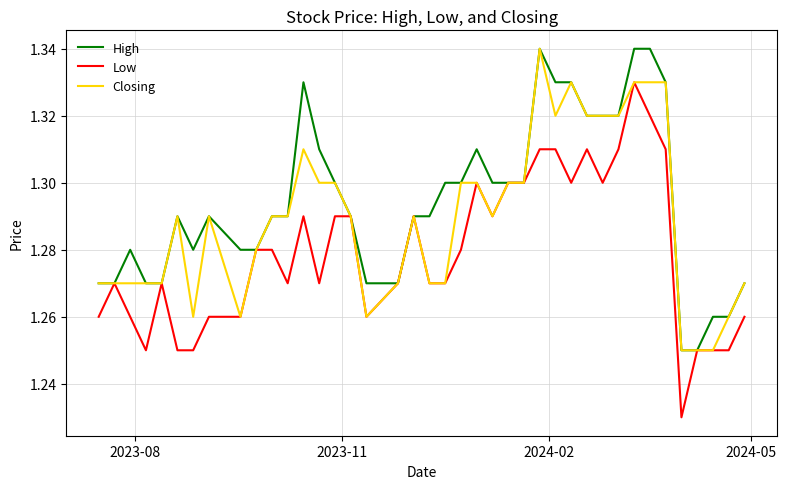

Rank the series by their average value, from highest to lowest.

High, Closing, Low